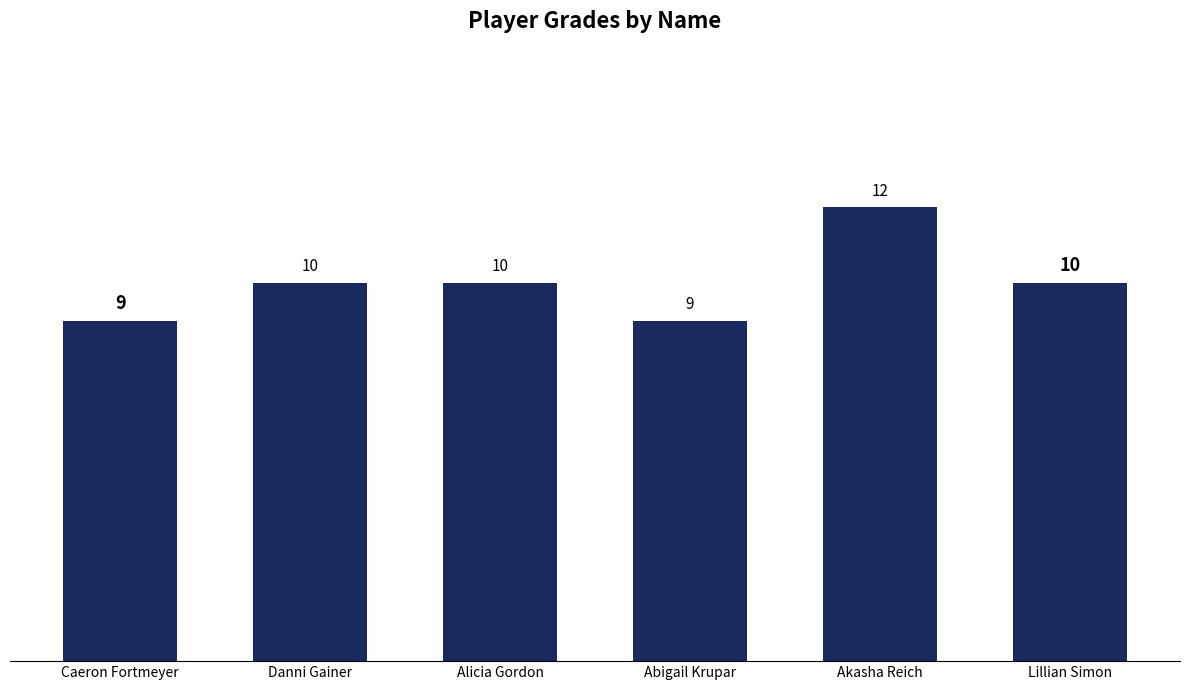

Reading left to right, what are all the values shown in this chart?

Caeron Fortmeyer=9	Danni Gainer=10	Alicia Gordon=10	Abigail Krupar=9	Akasha Reich=12	Lillian Simon=10